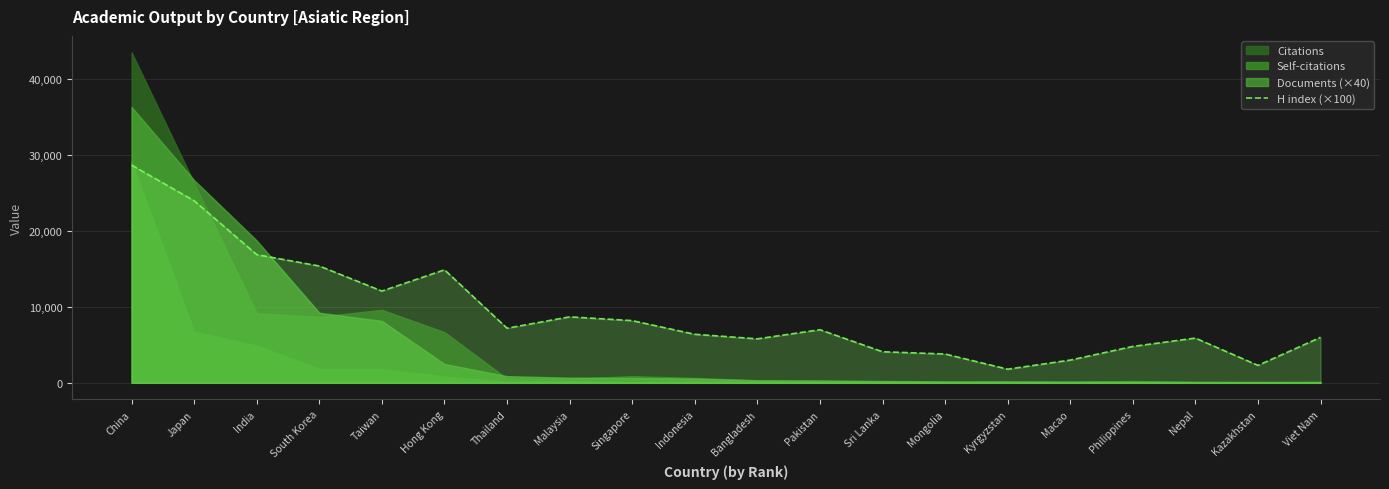

Reading right to left, transcribe all the data shown in this chart.

6000	2300	5900	4800	3000	1800	3800	4100	7000	5800	6400	8200	8700	7200	14900	12100	15400	16900	24000	28700